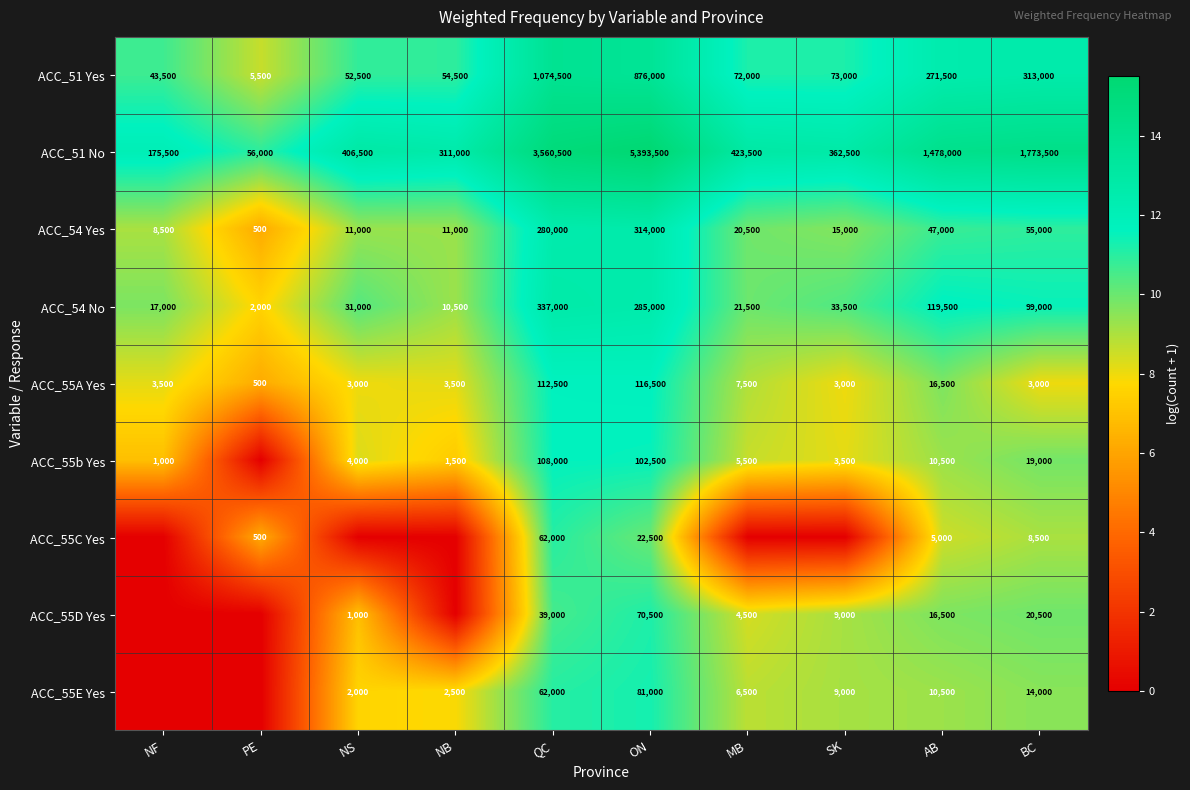

Is the value of ACC_51 Yes at QC greater than the value of ACC_54 No at ON?

Yes